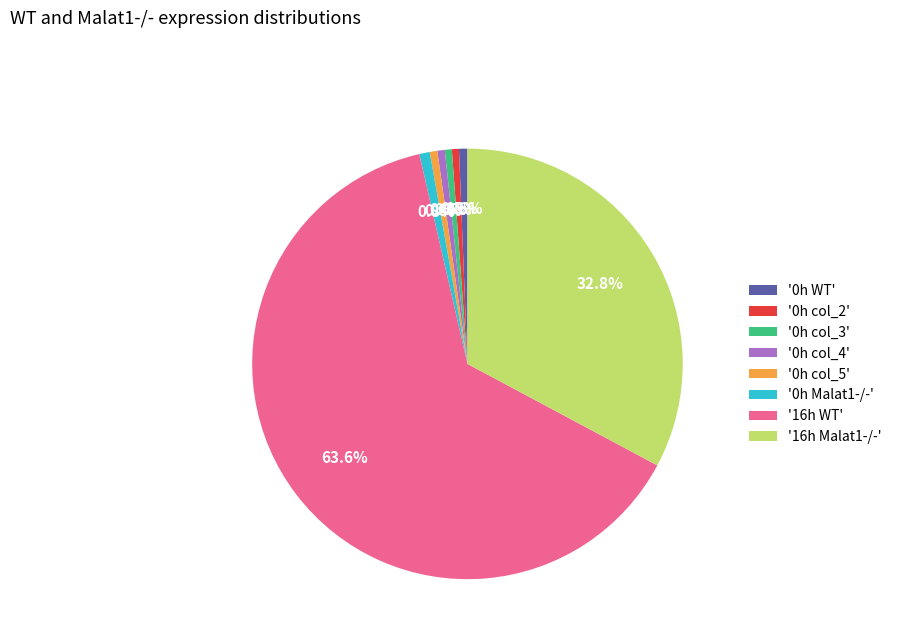

How many slices are in this pie chart?

8